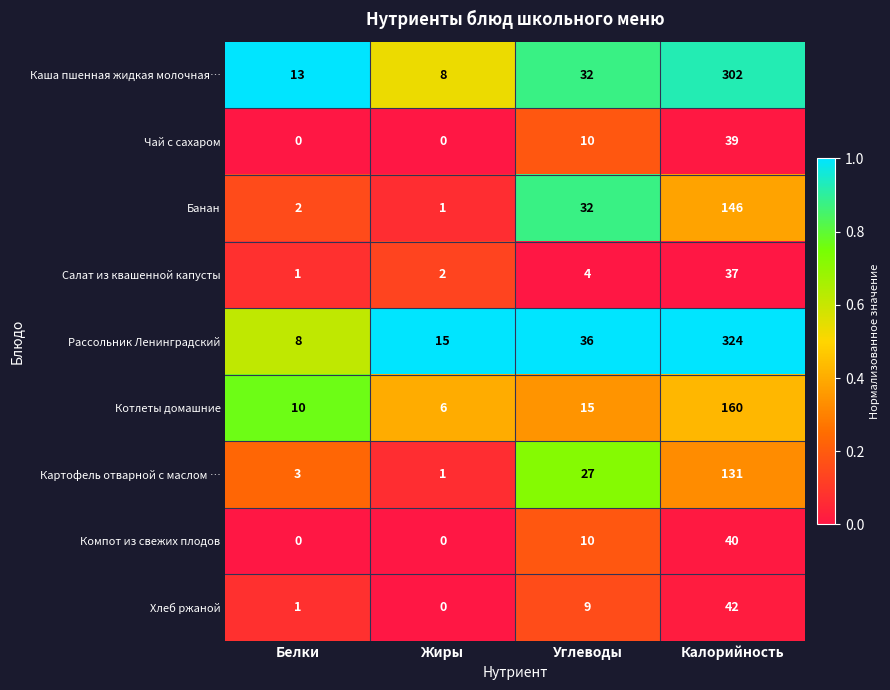

Which series has the largest range (max minus min)?

Рассольник Ленинградский